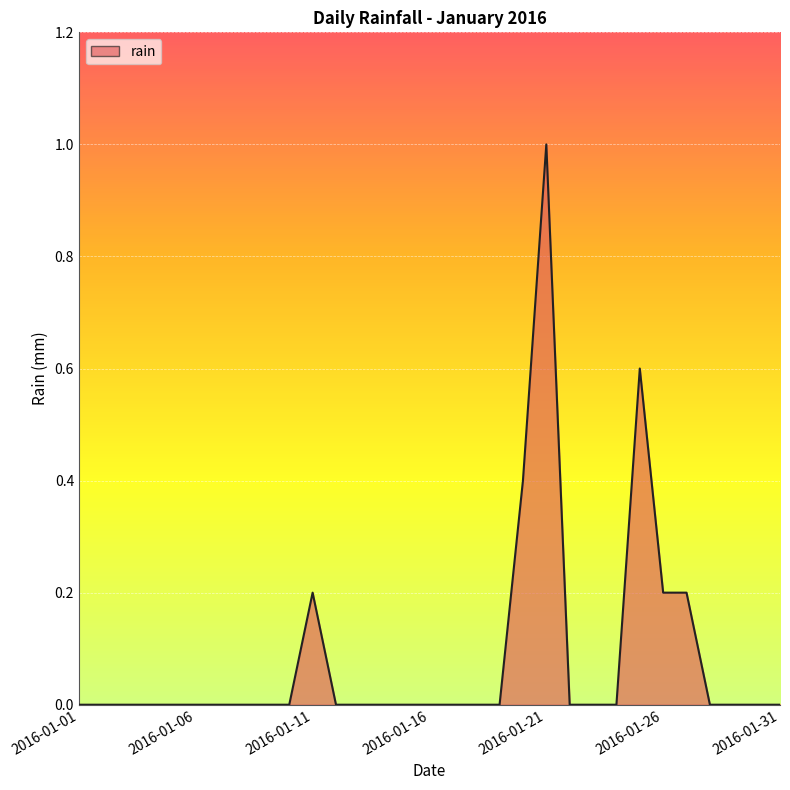

What is the greatest value displayed?

1.0